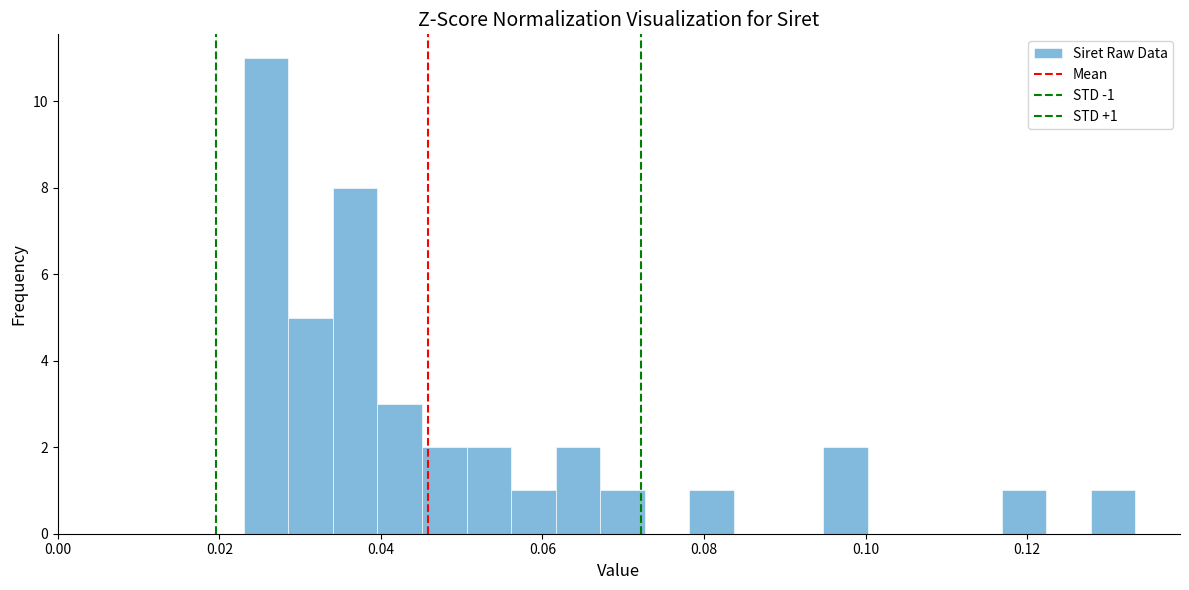

Around what value on the x-axis is the tallest bar? Give the approximate position of its centre, as read against the axis.

0.026